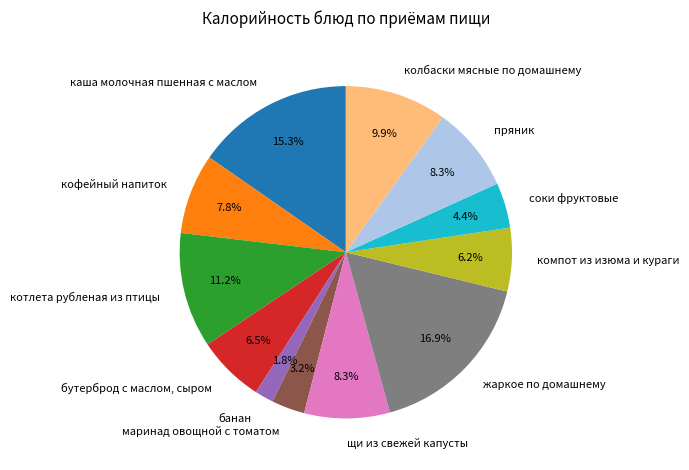

Is it true that щи из свежей капусты is 16% of the pie?

False